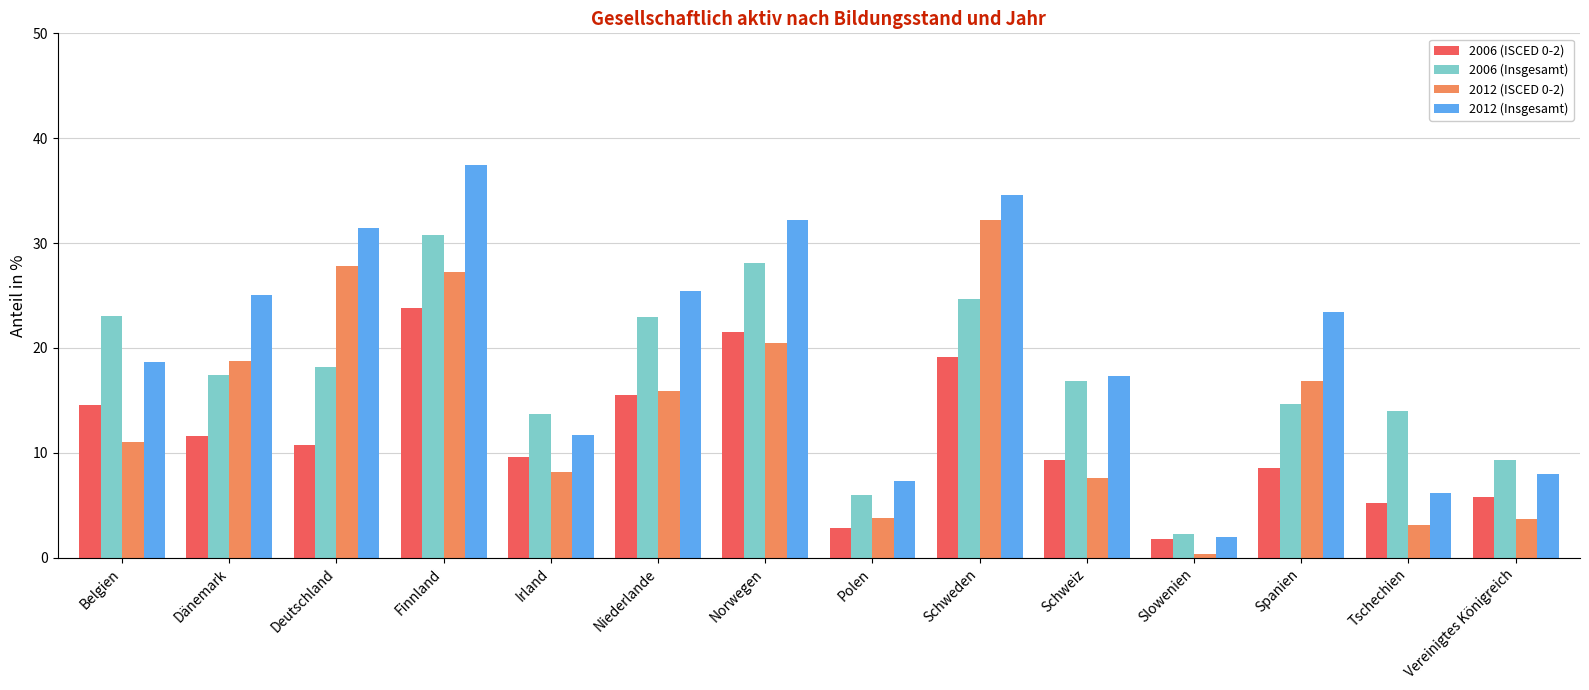

Rank the series by their average value, from lowest to highest.

2006 (ISCED 0-2), 2012 (ISCED 0-2), 2006 (Insgesamt), 2012 (Insgesamt)